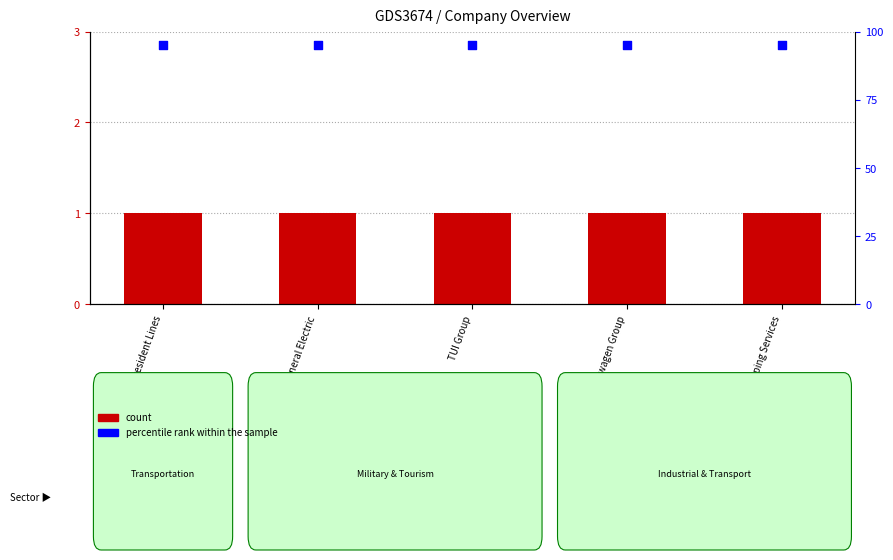

What are all the series names shown in the legend?

count, percentile rank within the sample